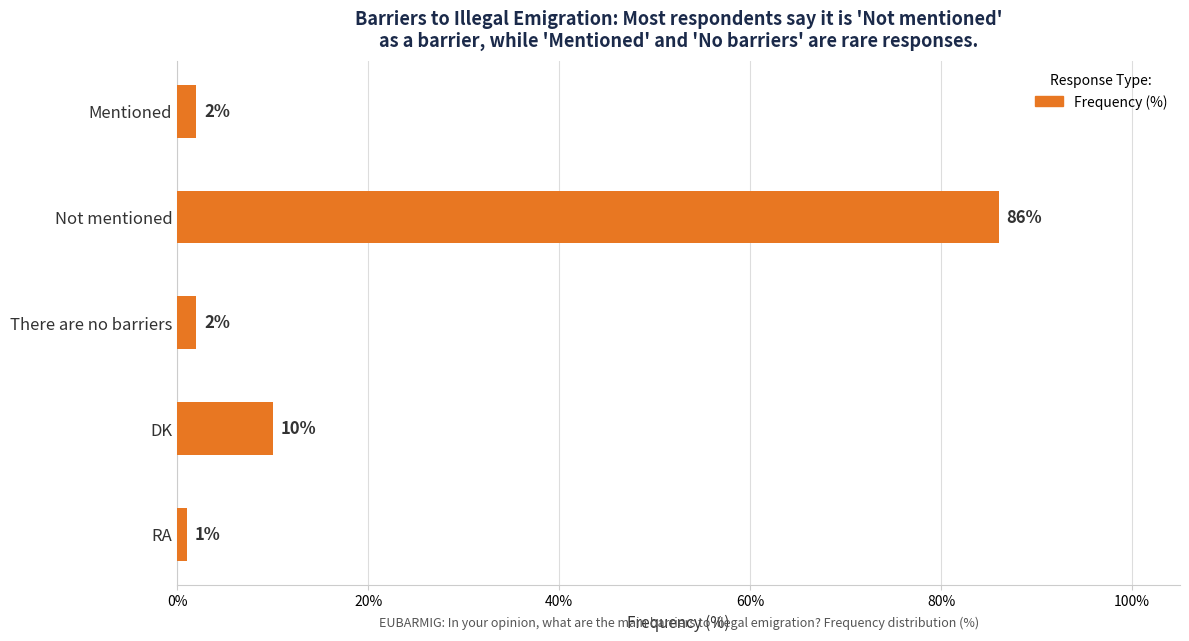

Reading top to bottom, transcribe all the data shown in this chart.

Mentioned=2	Not mentioned=86	There are no barriers=2	DK=10	RA=1